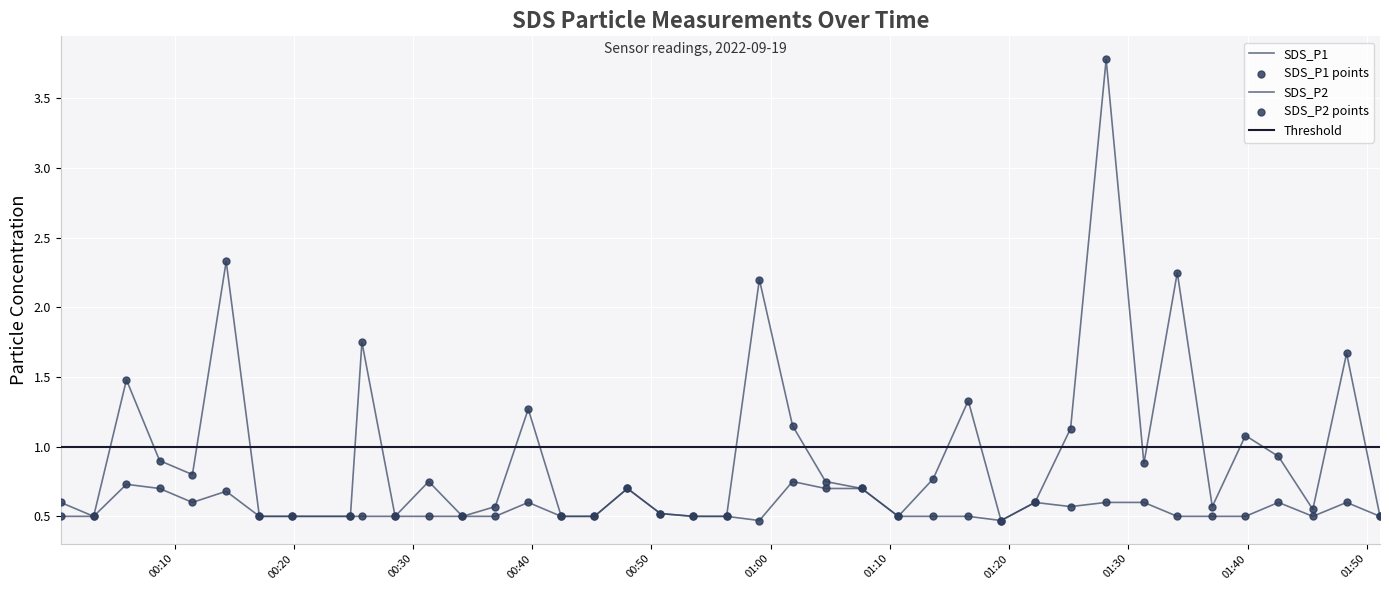

Which series has the widest spread of Y values?

SDS_P1